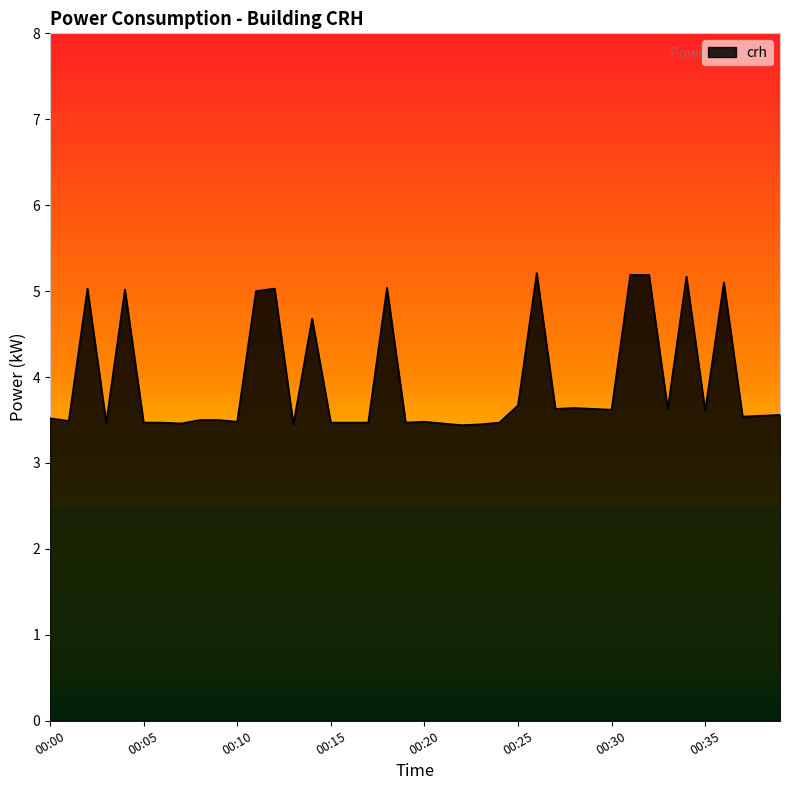

What is the sum of all values?

157.7